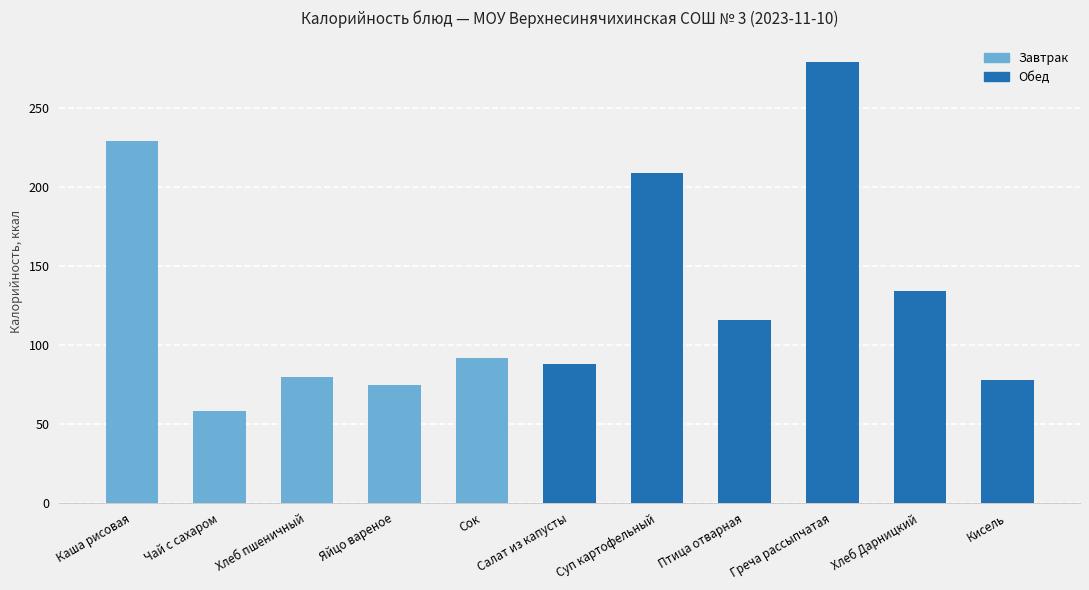

What is the ratio of the value at Каша рисовая to the value at Хлеб Дарницкий?

1.7